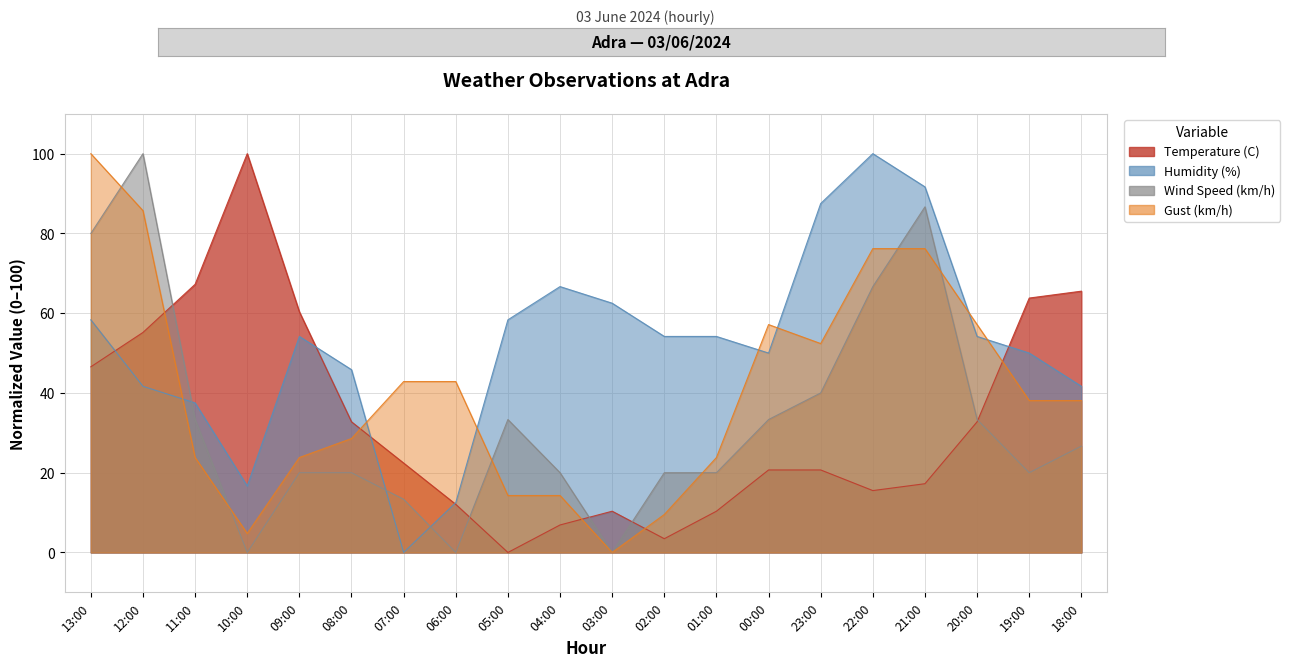

What is the difference between the Gust (km/h) values at 12:00 and 13:00?

14.3